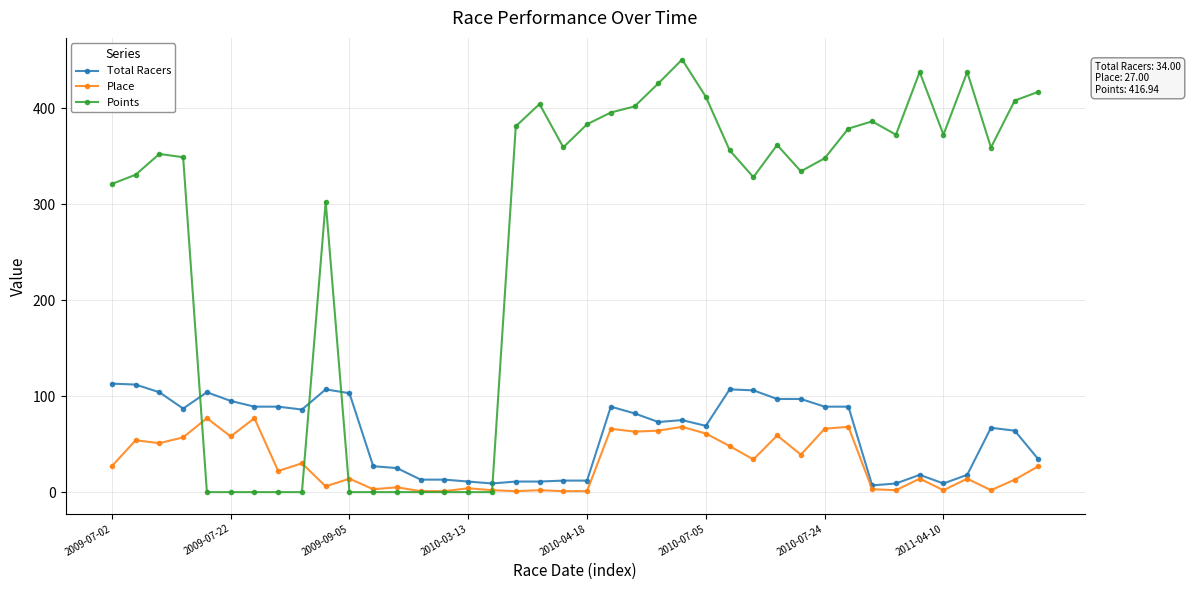

What is the highest value of the Place series?

77.0